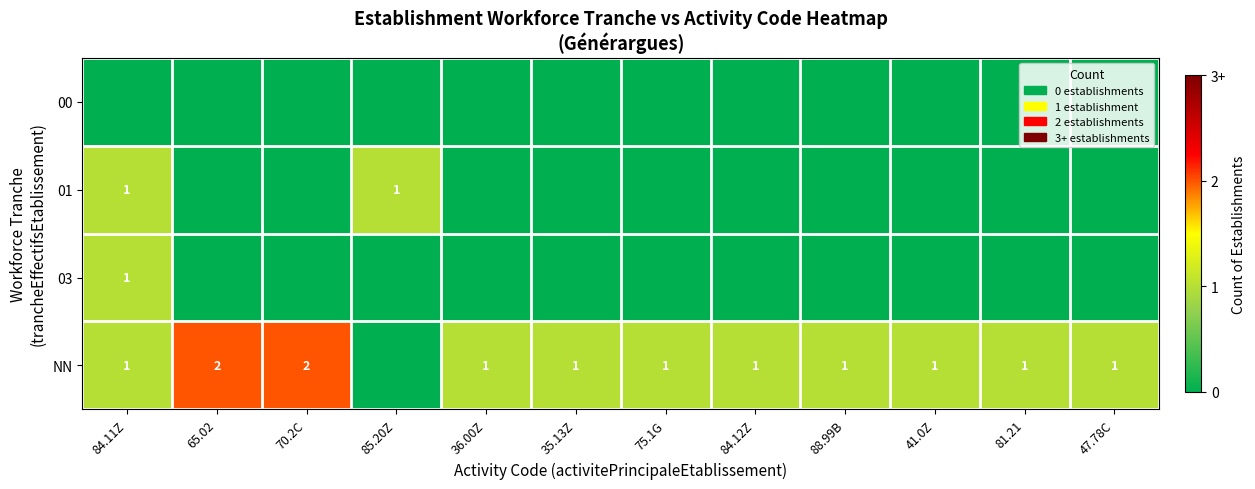

Is it true that 03 equals 1 at 84.11Z?

True